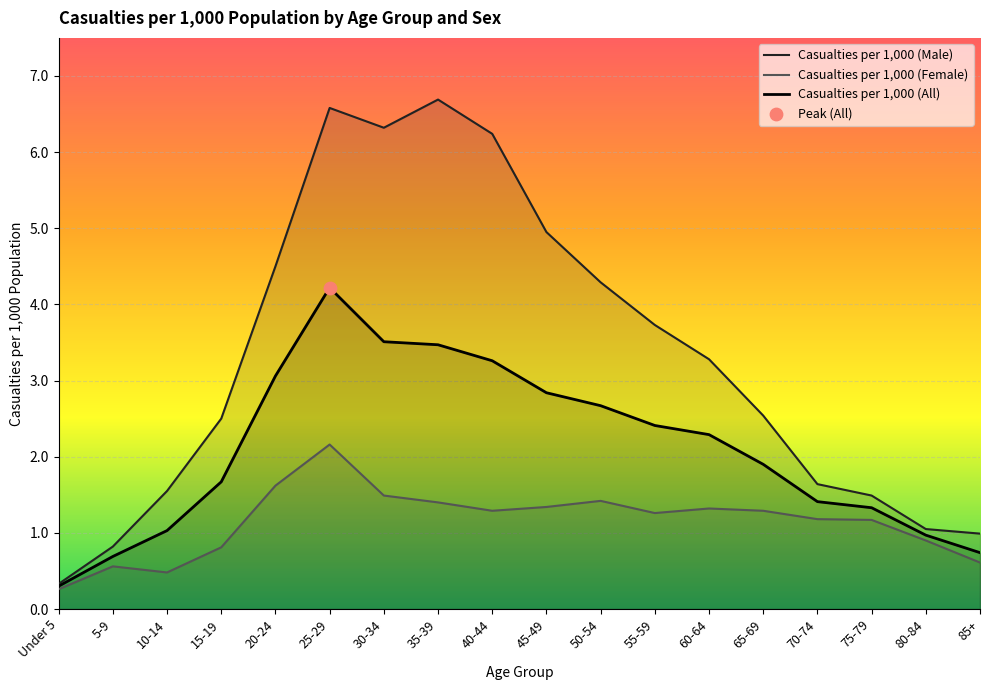

What is the total value across all series at 35-39?

11.6